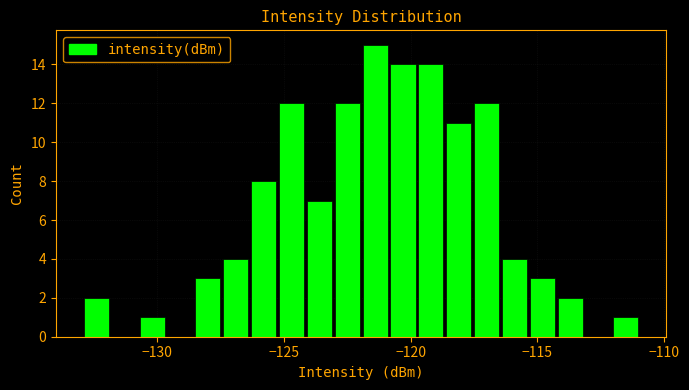

Around what value on the x-axis is the tallest bar? Give the approximate position of its centre, as read against the axis.

-121.5